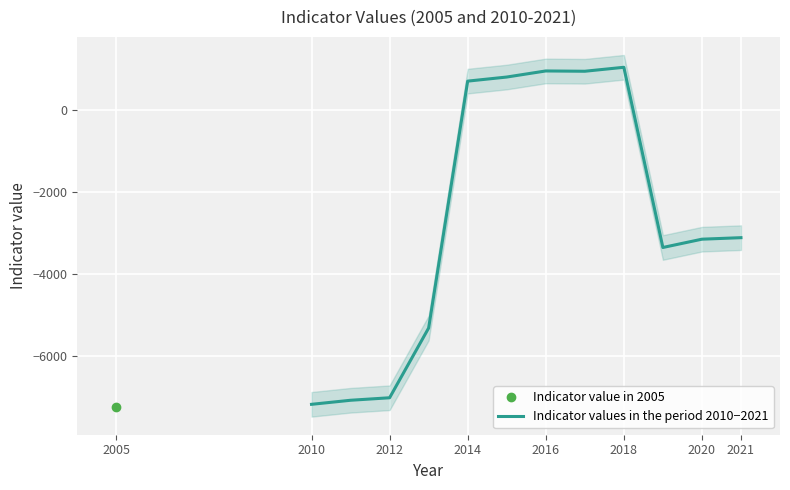

How many points are higher than both their immediate neighbors (excluding endpoints)?

2